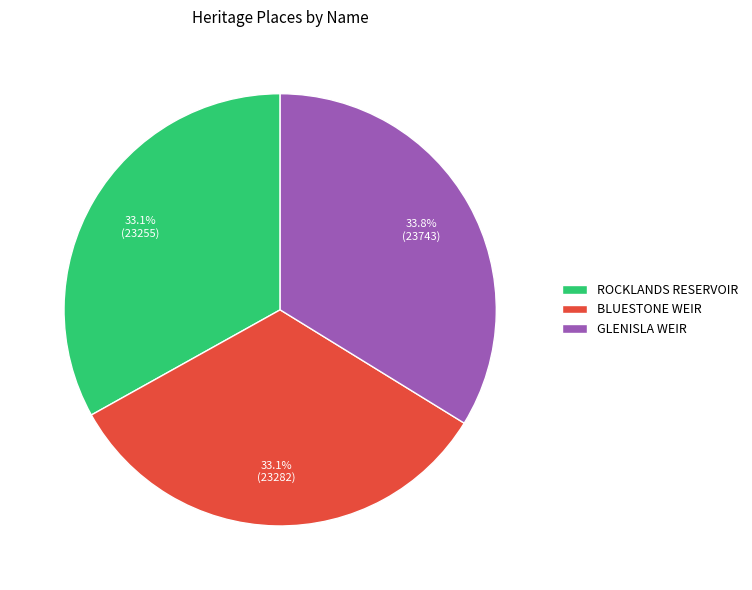

How many segments does this pie chart have?

3